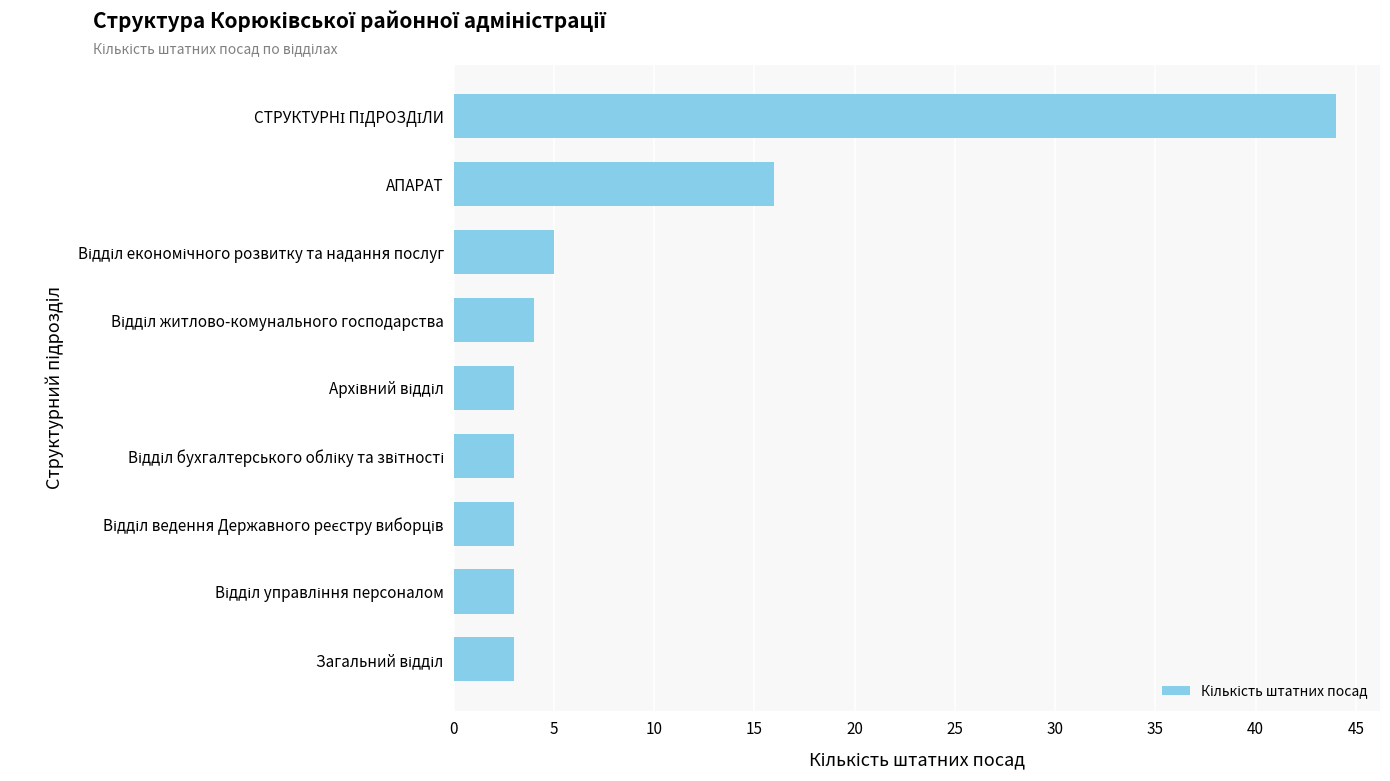

What is the greatest value displayed?

44